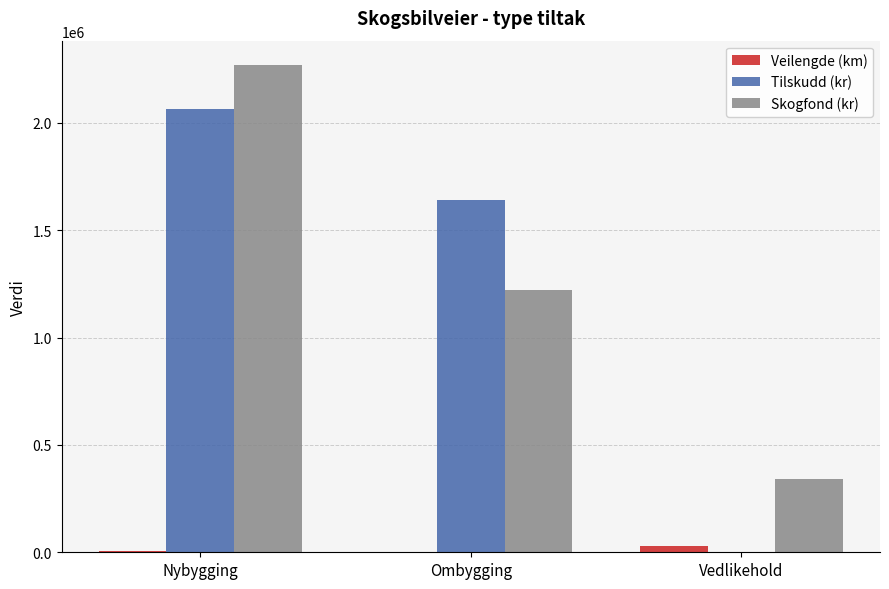

Between Nybygging and Ombygging, which series saw the biggest shift?

Skogfond (kr)